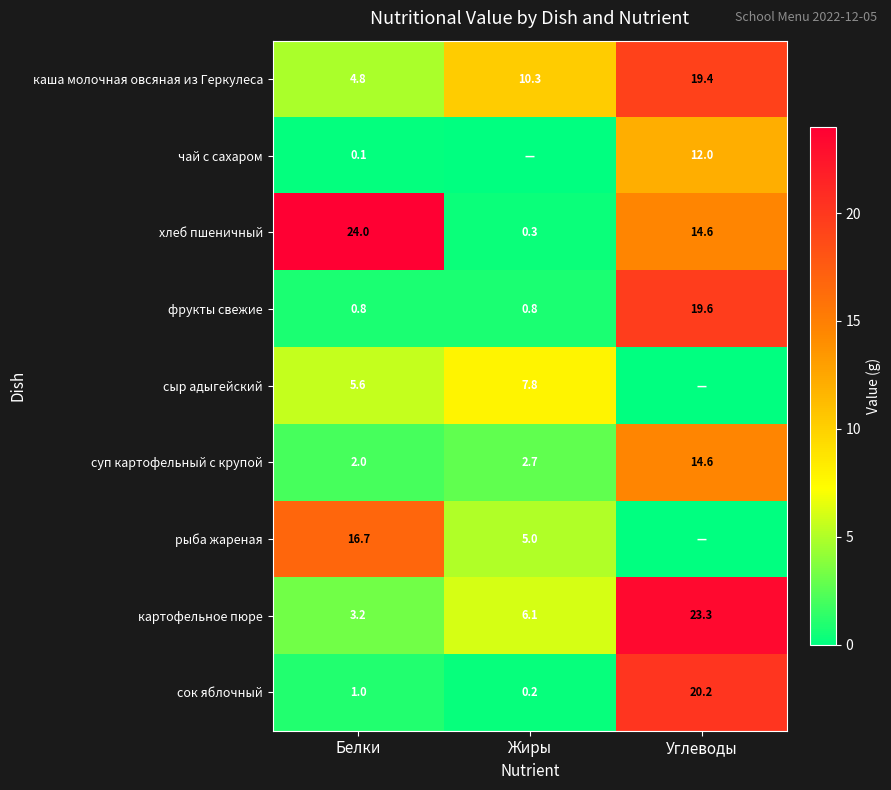

At which category is the sum across all series the highest?

Углеводы